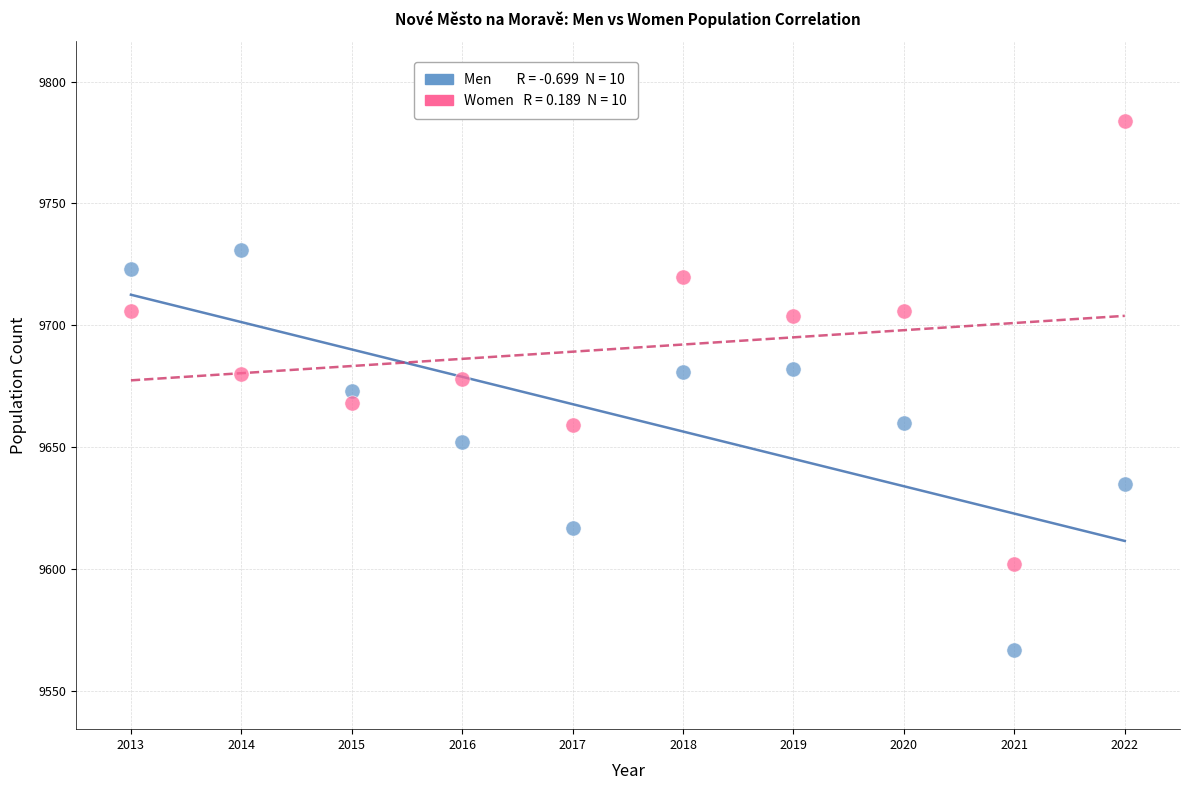

Across all data points, what is the range of Y values (max minus min)?

217